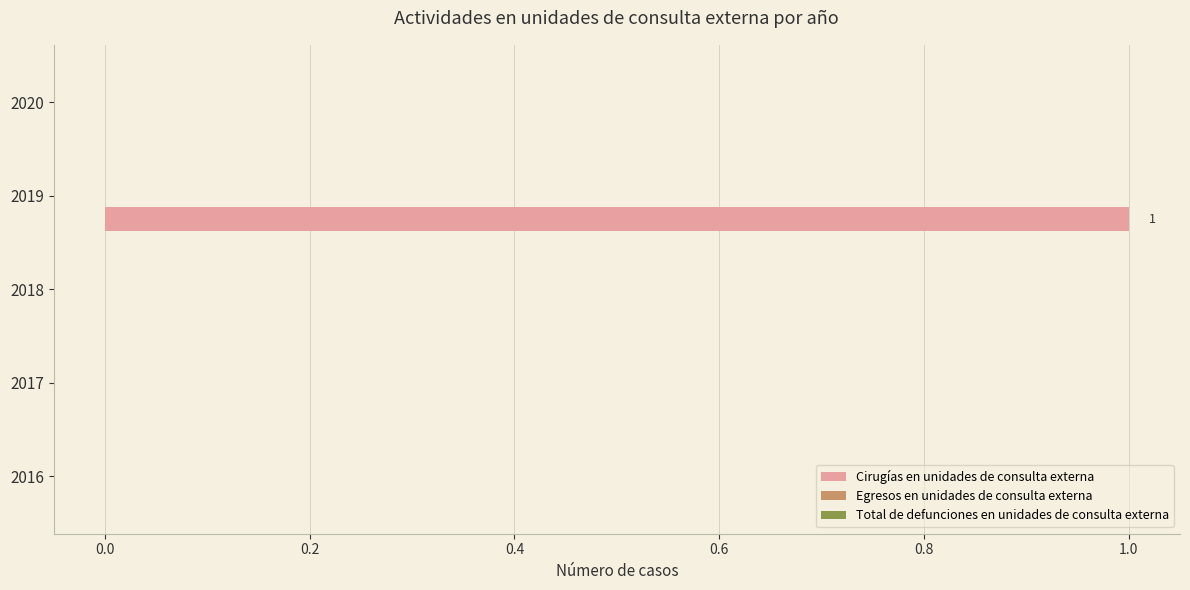

Reading top to bottom, list all the values displayed in this chart.

2020=0	2019=1	2018=0	2017=0	2016=0